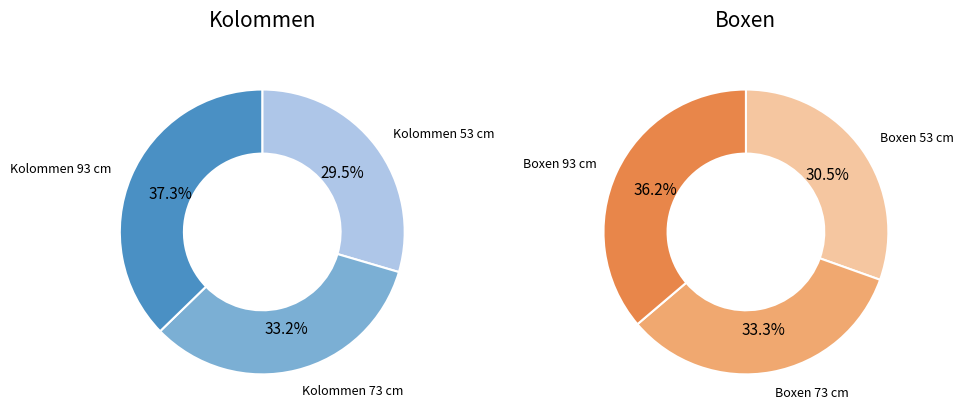

What is the change in value from Boxen 53 cm to Boxen 73 cm?

+7